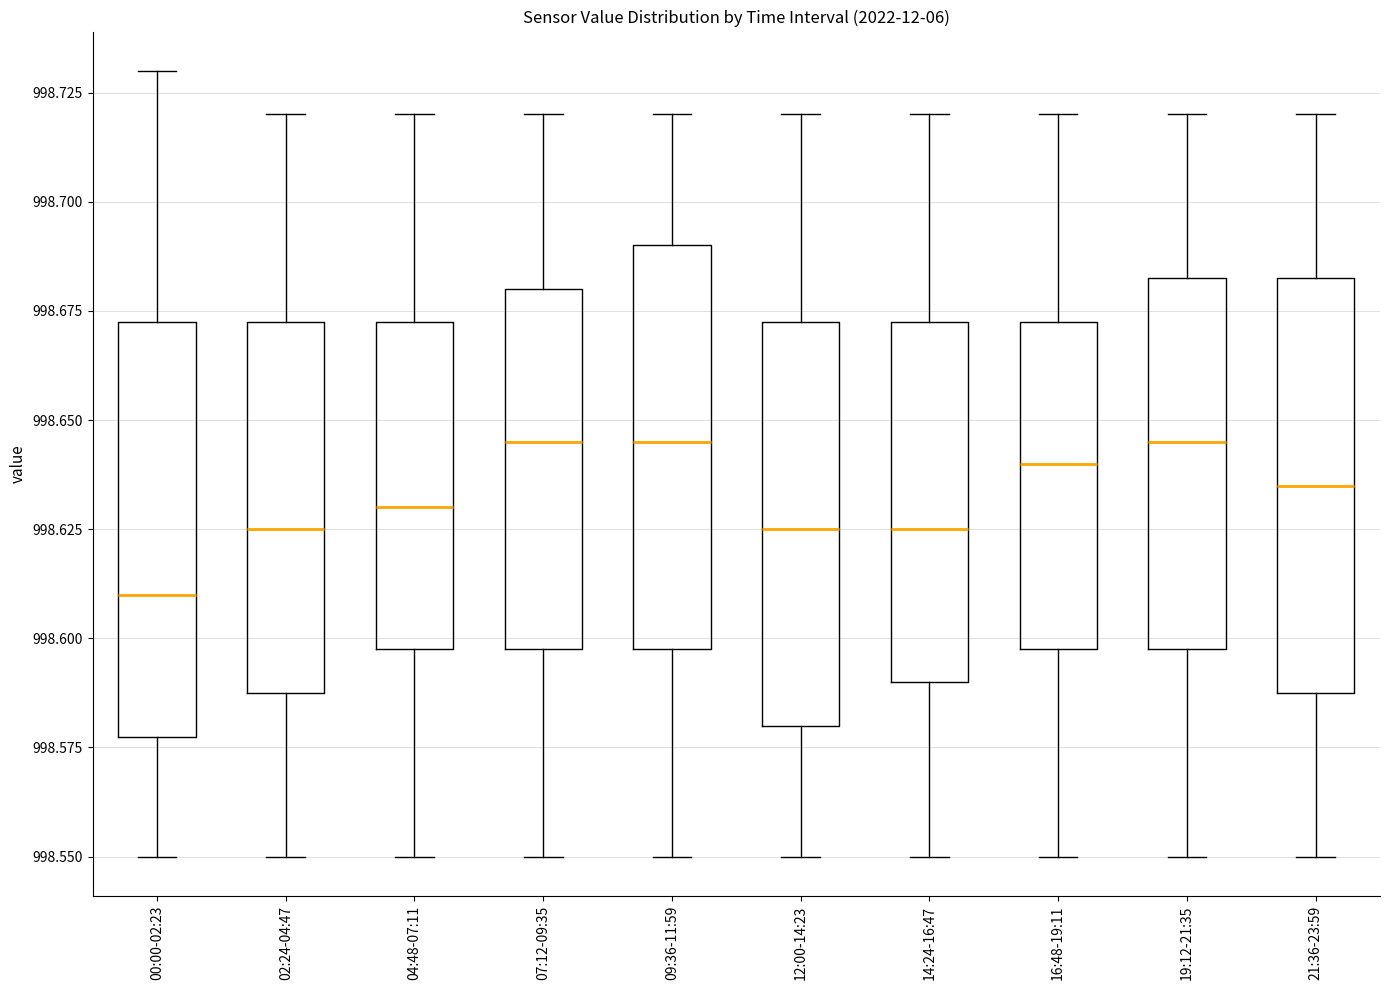

Where does the median line of the box for 14:24-16:47 sit on the y-axis? The values are not printed on the chart, so give them approximately, as read against the axis.

998.625